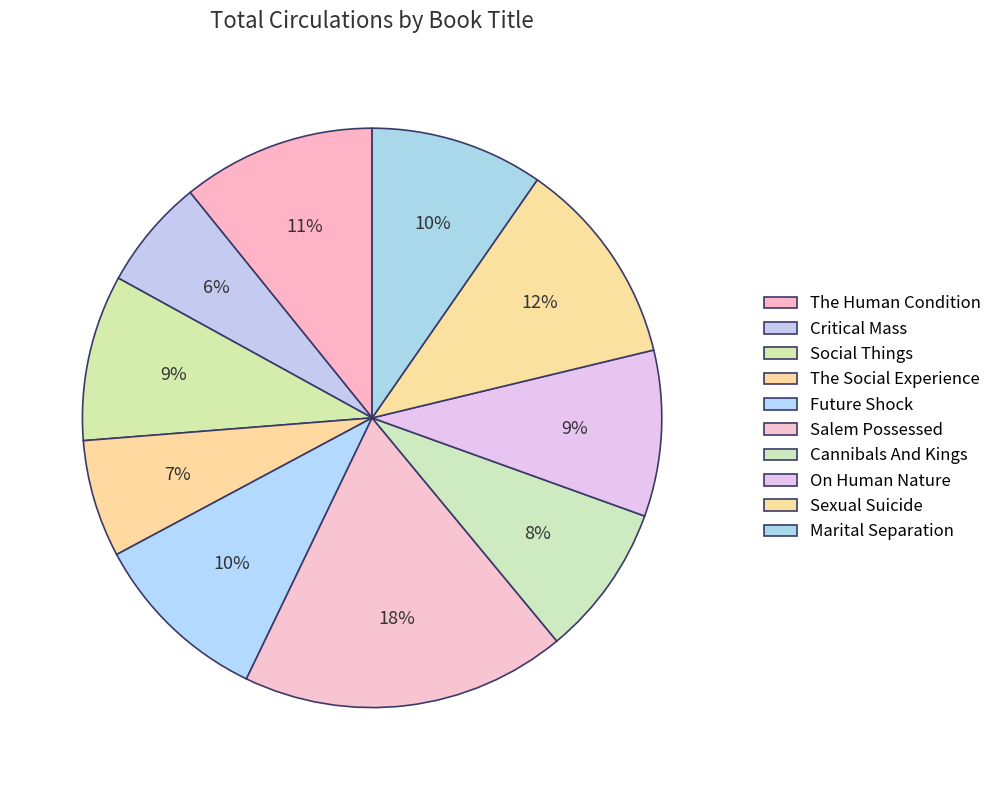

Rank the categories by value from highest to lowest.

Salem Possessed, Sexual Suicide, The Human Condition, Future Shock, Marital Separation, Social Things, On Human Nature, Cannibals And Kings, The Social Experience, Critical Mass